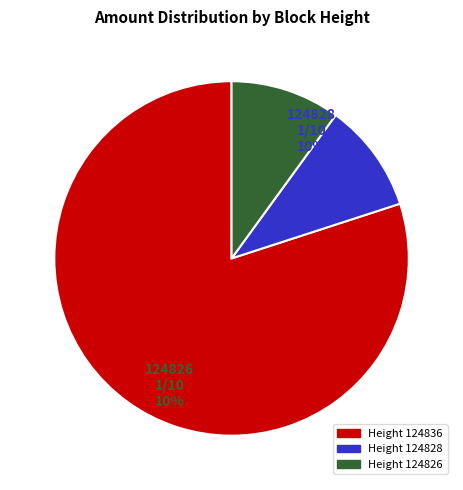

The 124826 slice represents 10% of the pie. True or false?

True